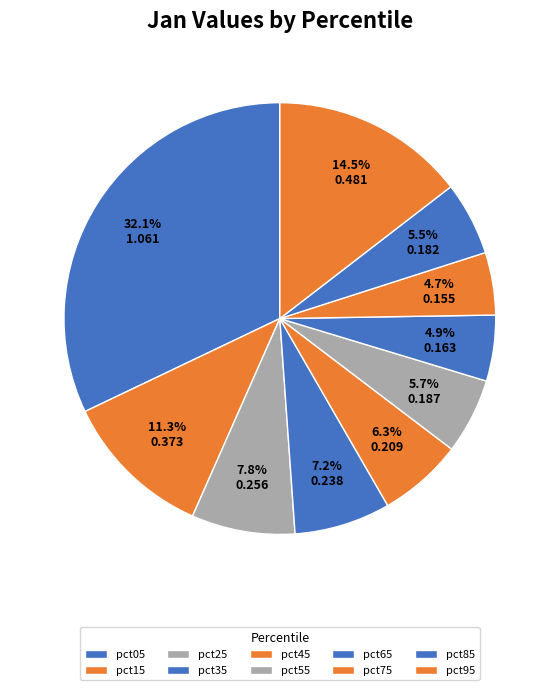

Combined, do pct25 and pct15 account for over 50%?

No